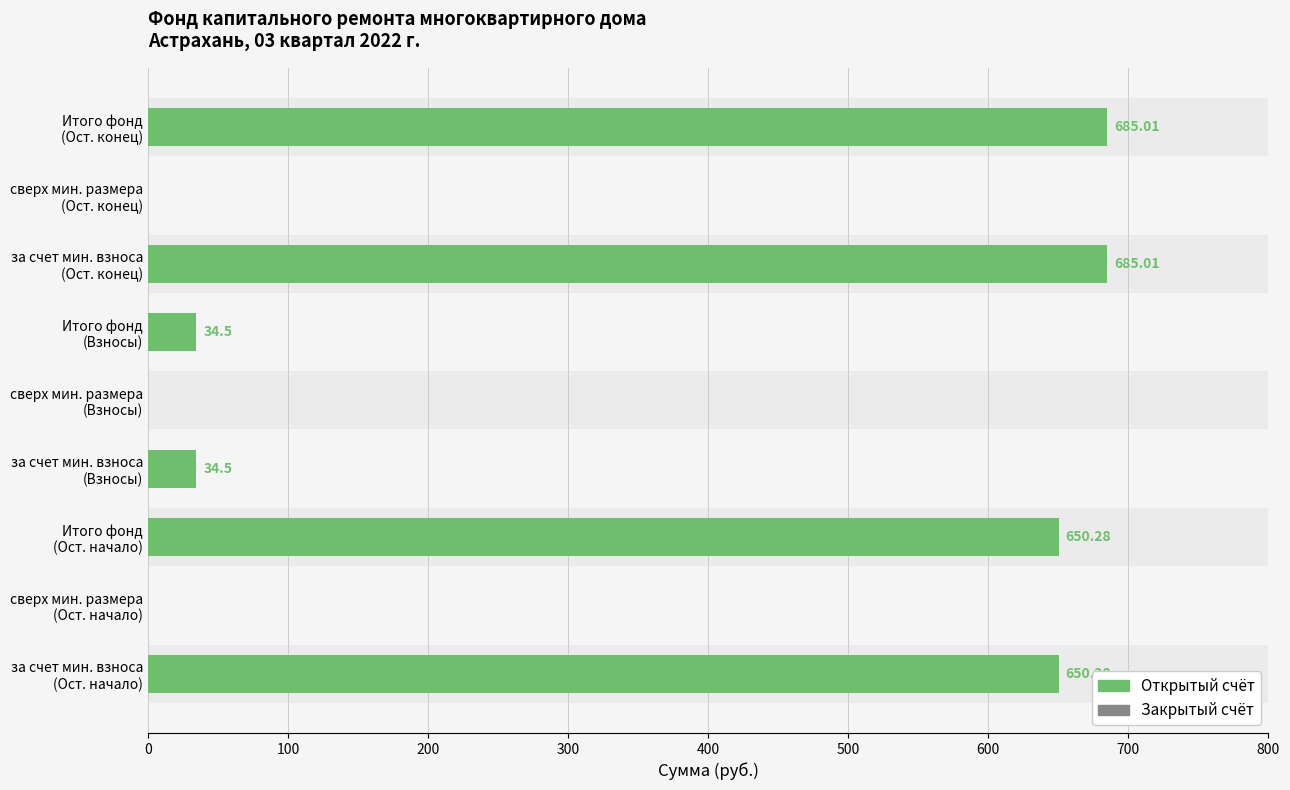

What is the difference between the Взносы values at Итого фонд and сверх минимального размера взноса?

34.5